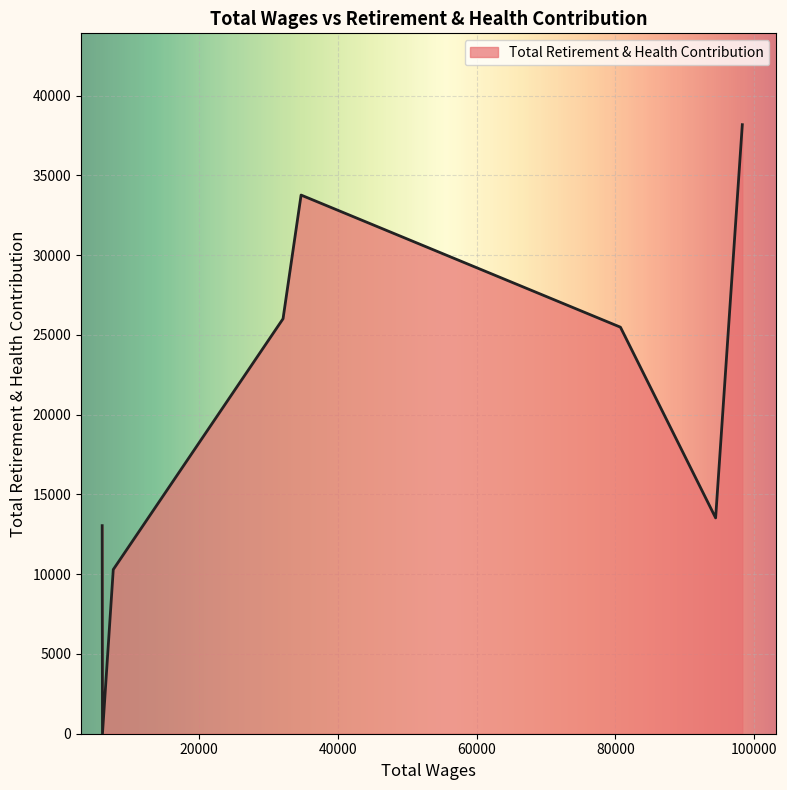

How many lines are shown in the chart?

1